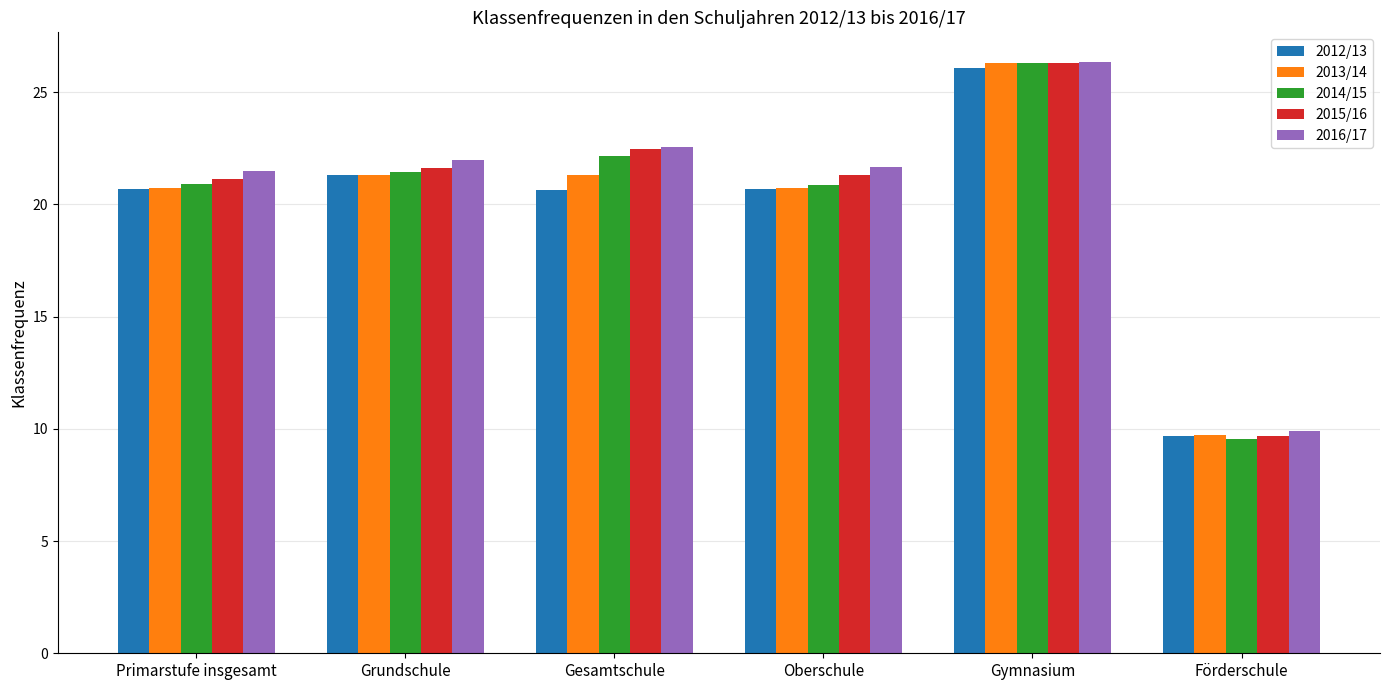

True or false: 2016/17 has a value of 22.0 at Grundschule.

True